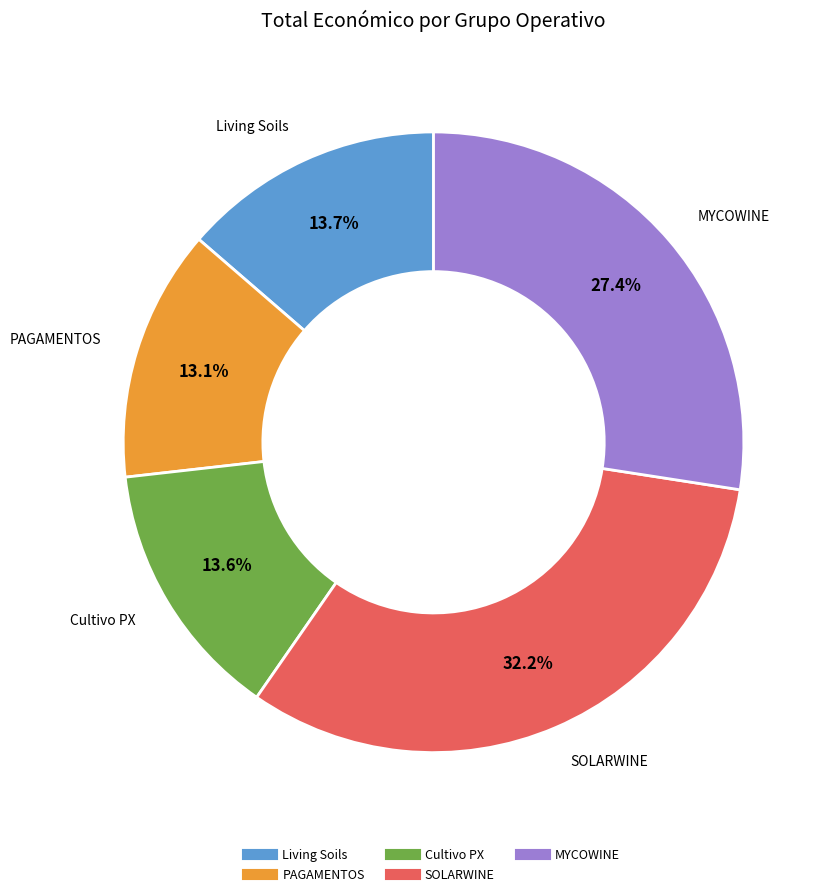

Does SOLARWINE account for over 50% of the chart?

No